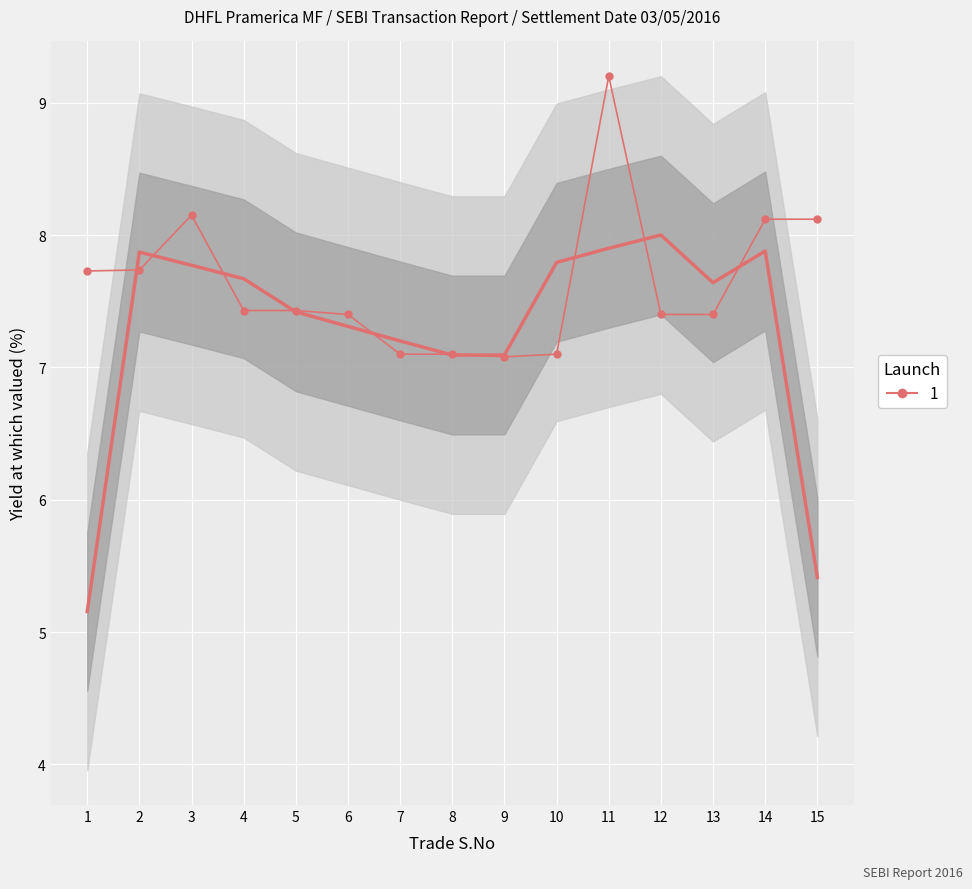

How many data points does each series have?

15